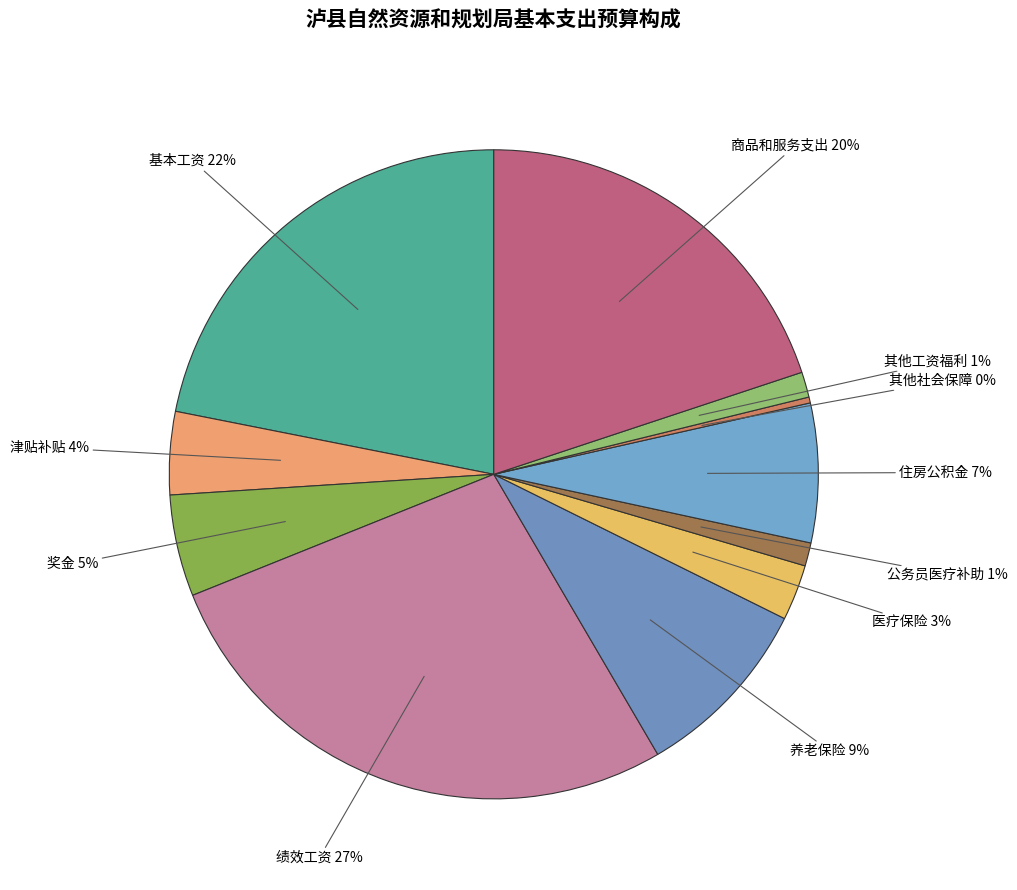

How many slices are in this pie chart?

11